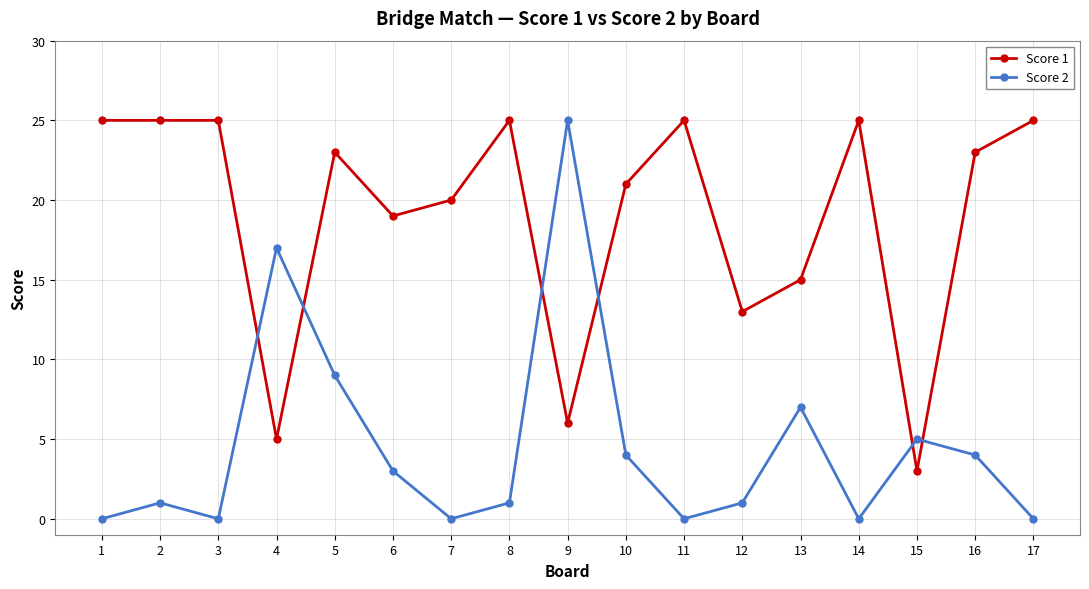

How many times do Score 2 and Score 1 cross each other?

6